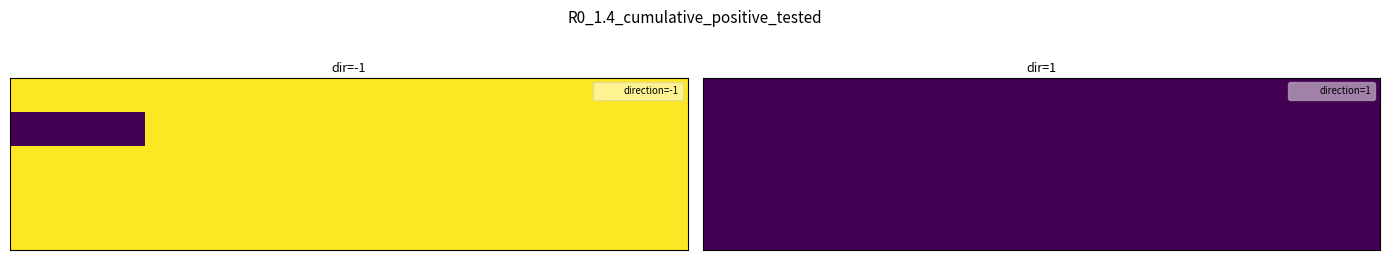

Is it true that 30cc8ecf3fa53929dd809ba360ffa6464dd0595 equals 109 at -1?

True